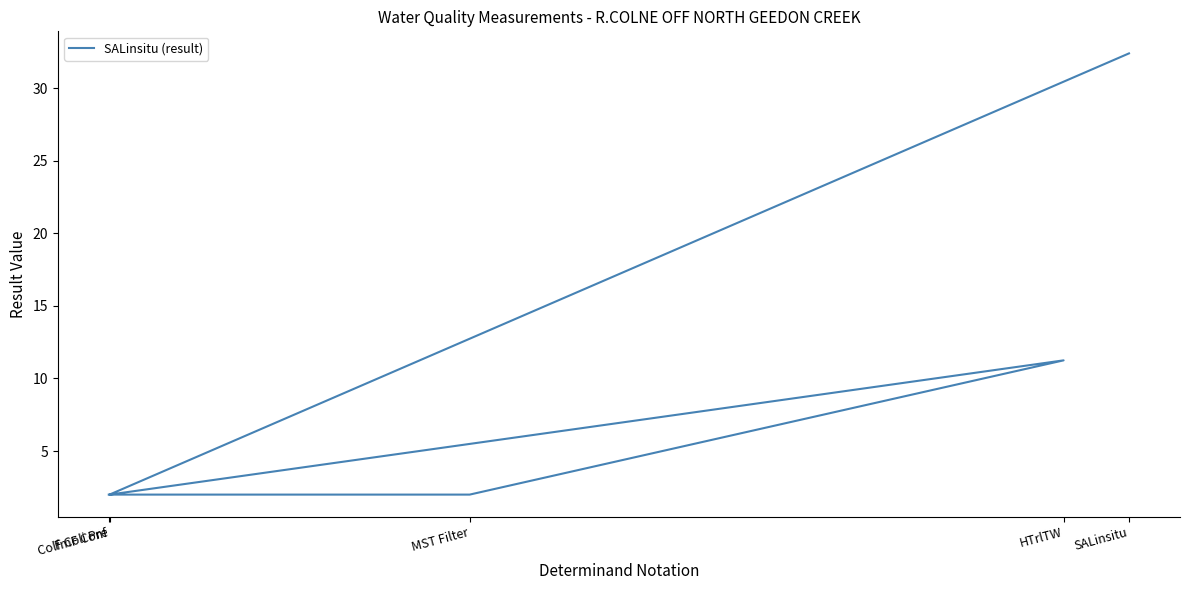

What is the average value?

9.9